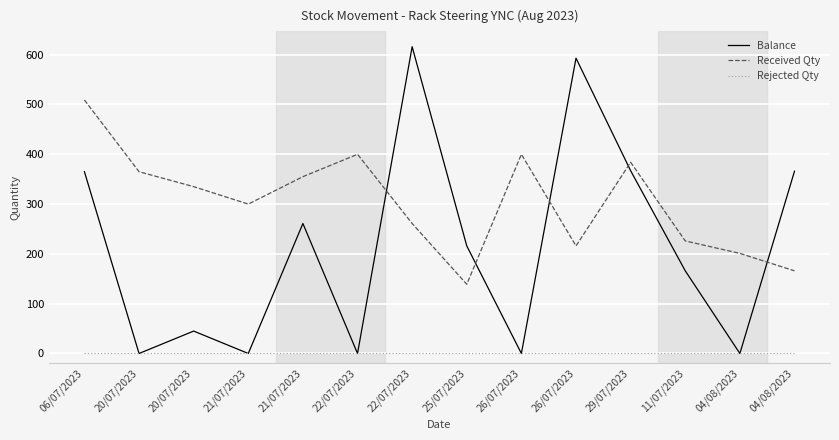

True or false: Rejected Qty has more than 0 interior local peaks.

False